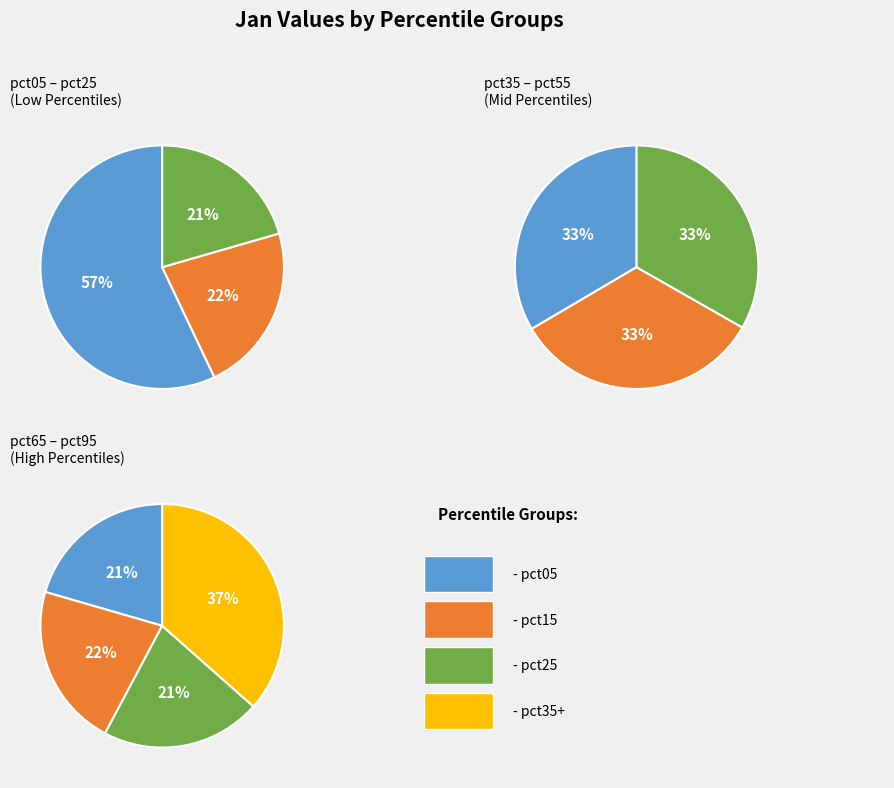

How many slices are in this pie chart?

10